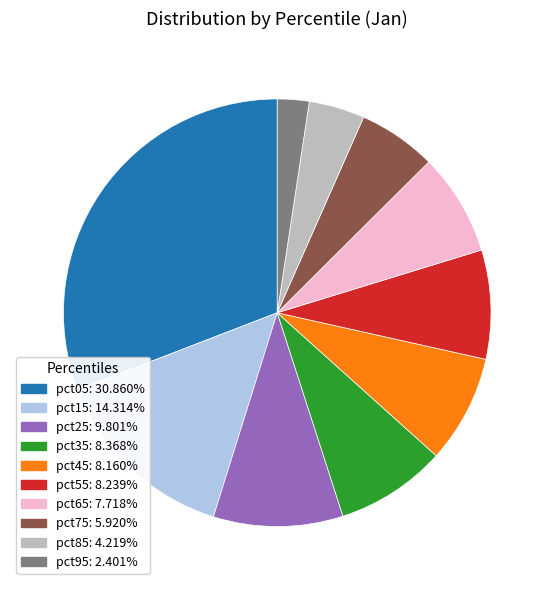

Is it true that pct55 is 20% of the pie?

False